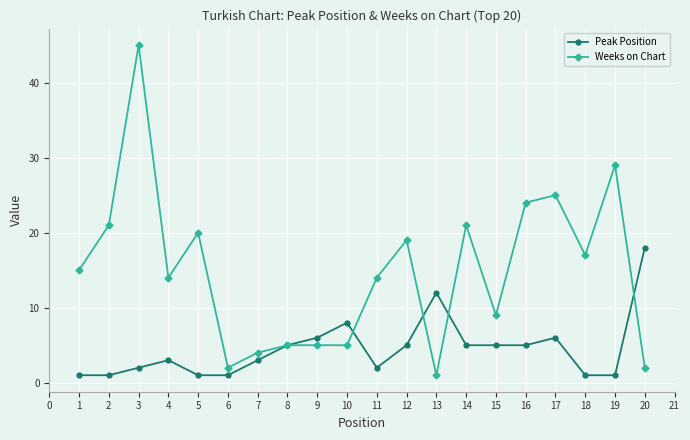

Where is the first local maximum for Peak Position?

4